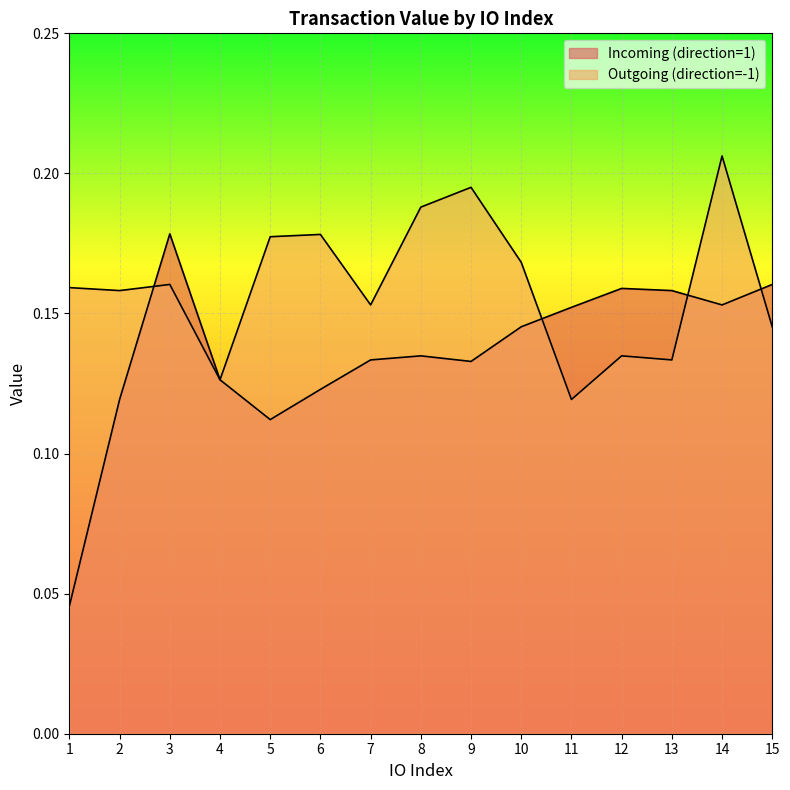

Which category has the highest value in the Incoming (direction=1) series?

3